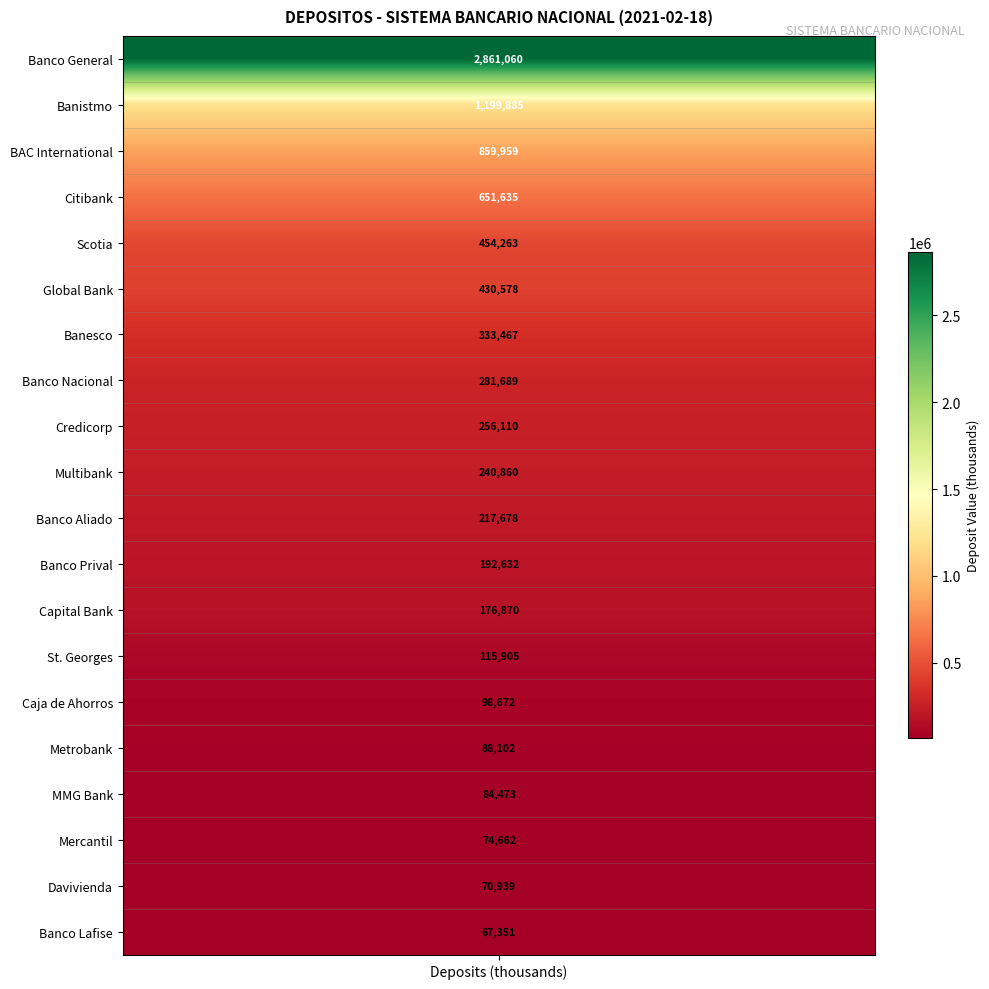

Read the value at 12.

176870.1